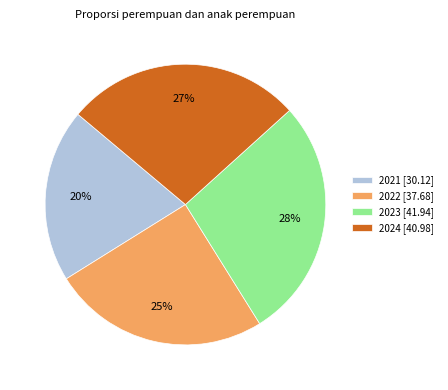

How many segments does this pie chart have?

4